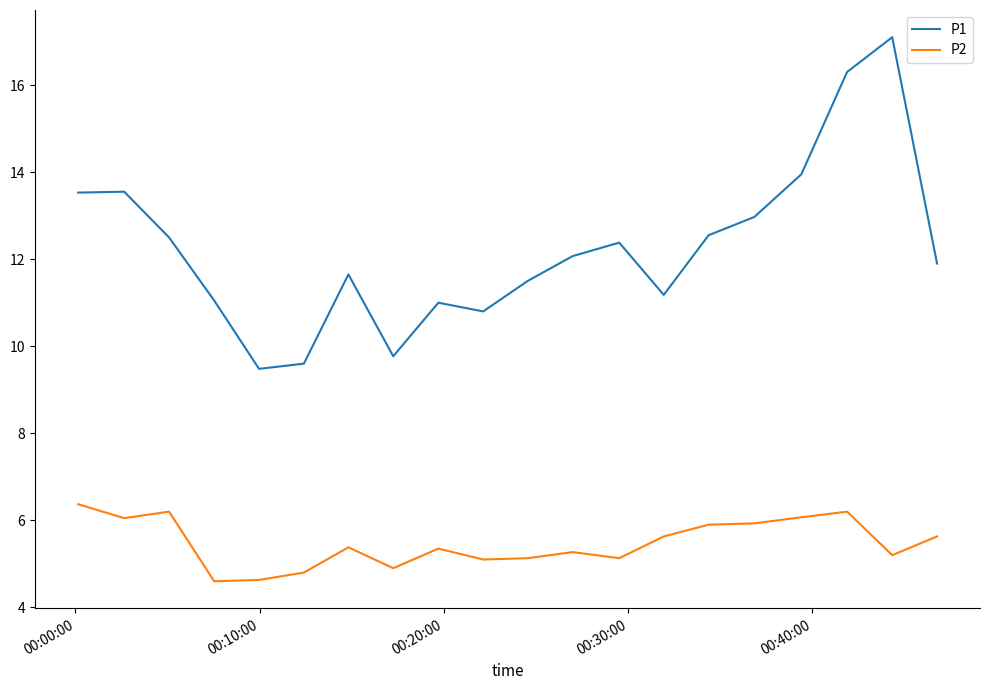

What are all the series names shown in the legend?

P1, P2